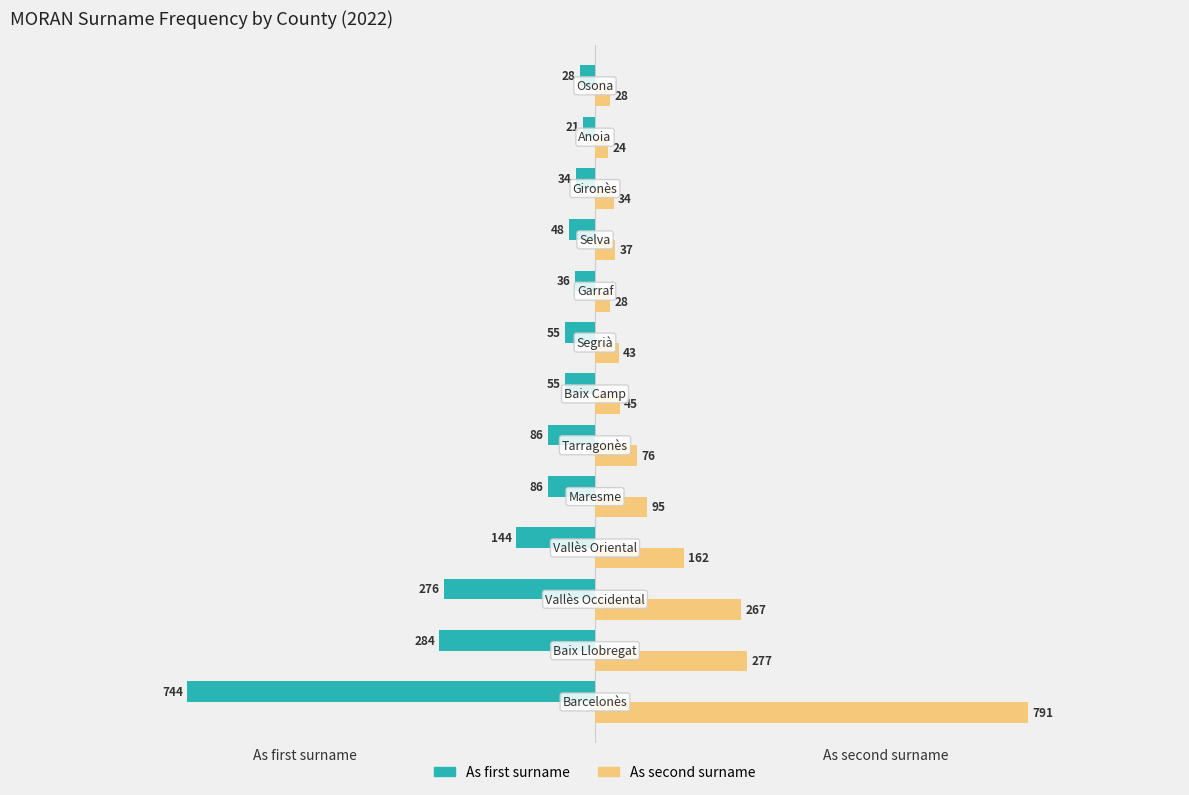

Which series has the widest spread of values?

As second surname